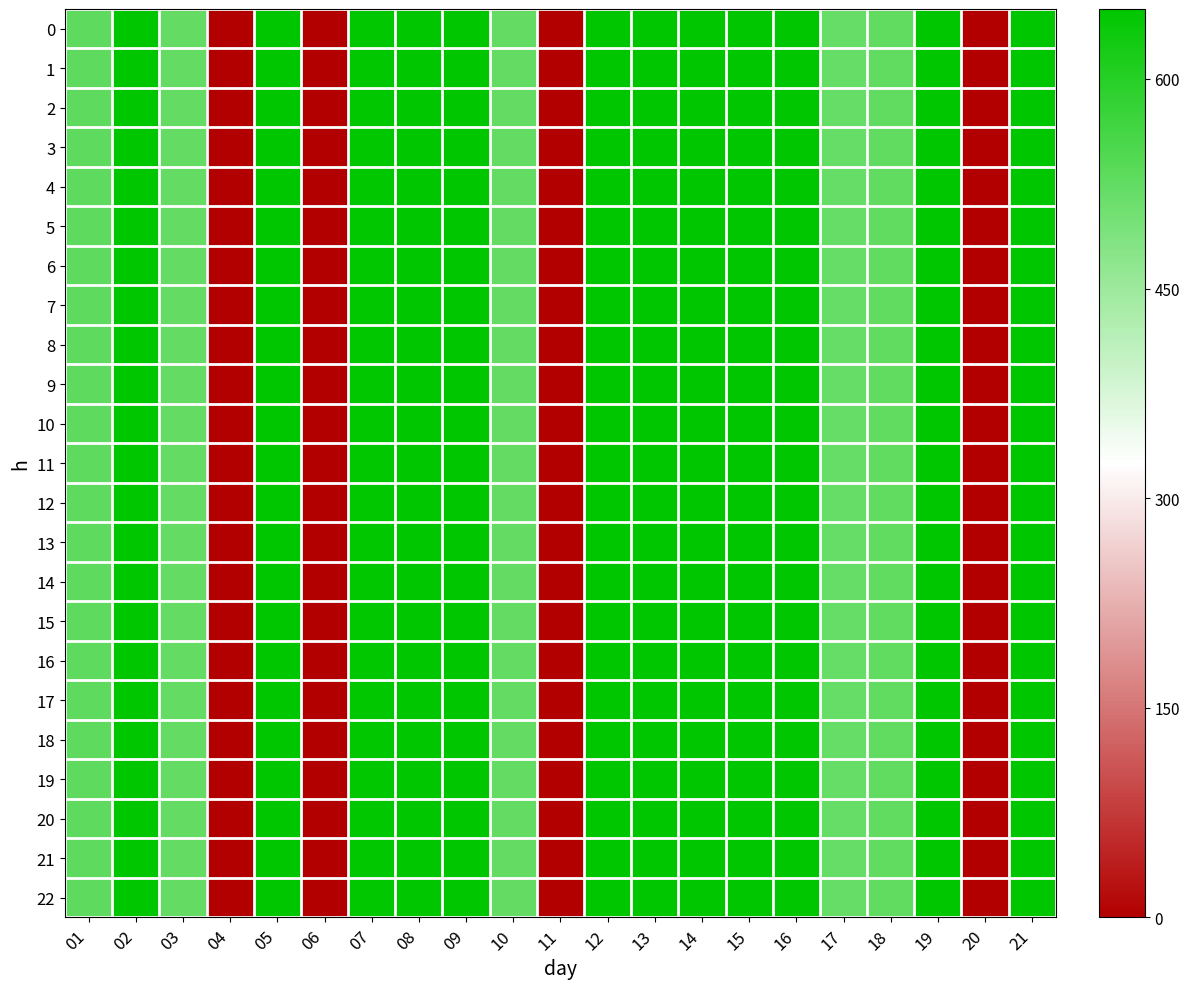

Reading left to right, transcribe all the data shown in this chart.

0: 01=528.4	02=648.1	03=521.5	04=0.0	05=648.7	06=0.0	07=646.9	08=650.0	09=649.4	10=521.5	11=0.0	12=649.4	13=650.0	14=648.7	15=648.1	16=649.4	17=518.4	18=523.4	19=648.1	20=0.0	21=650.0
1: 01=528.4	02=648.1	03=521.5	04=0.0	05=648.7	06=0.0	07=646.9	08=650.0	09=649.4	10=521.5	11=0.0	12=649.4	13=650.0	14=648.7	15=648.1	16=649.4	17=518.4	18=523.4	19=648.1	20=0.0	21=650.0
2: 01=528.4	02=648.1	03=521.5	04=0.0	05=648.7	06=0.0	07=646.9	08=650.0	09=649.4	10=521.5	11=0.0	12=649.4	13=650.0	14=648.7	15=648.1	16=649.4	17=518.4	18=523.4	19=648.1	20=0.0	21=650.0
3: 01=528.4	02=648.1	03=521.5	04=0.0	05=648.7	06=0.0	07=646.9	08=650.0	09=649.4	10=521.5	11=0.0	12=649.4	13=650.0	14=648.7	15=648.1	16=649.4	17=518.4	18=523.4	19=648.1	20=0.0	21=650.0
4: 01=528.4	02=648.1	03=521.5	04=0.0	05=648.7	06=0.0	07=646.9	08=650.0	09=649.4	10=521.5	11=0.0	12=649.4	13=650.0	14=648.7	15=648.1	16=649.4	17=518.4	18=523.4	19=648.1	20=0.0	21=650.0
5: 01=528.4	02=648.1	03=521.5	04=0.0	05=648.7	06=0.0	07=646.9	08=650.0	09=649.4	10=521.5	11=0.0	12=649.4	13=650.0	14=648.7	15=648.1	16=649.4	17=518.4	18=523.4	19=648.1	20=0.0	21=650.0
6: 01=528.4	02=648.1	03=521.5	04=0.0	05=648.7	06=0.0	07=646.9	08=650.0	09=649.4	10=521.5	11=0.0	12=649.4	13=650.0	14=648.7	15=648.1	16=649.4	17=518.4	18=523.4	19=648.1	20=0.0	21=650.0
7: 01=528.4	02=648.1	03=521.5	04=0.0	05=648.7	06=0.0	07=646.9	08=650.0	09=649.4	10=521.5	11=0.0	12=649.4	13=650.0	14=648.7	15=648.1	16=649.4	17=518.4	18=523.4	19=648.1	20=0.0	21=650.0
8: 01=528.4	02=648.1	03=521.5	04=0.0	05=648.7	06=0.0	07=646.9	08=650.0	09=649.4	10=521.5	11=0.0	12=649.4	13=650.0	14=648.7	15=648.1	16=649.4	17=518.4	18=523.4	19=648.1	20=0.0	21=650.0
9: 01=528.4	02=648.1	03=521.5	04=0.0	05=648.7	06=0.0	07=646.9	08=650.0	09=649.4	10=521.5	11=0.0	12=649.4	13=650.0	14=648.7	15=648.1	16=649.4	17=518.4	18=523.4	19=648.1	20=0.0	21=650.0
10: 01=528.4	02=648.1	03=521.5	04=0.0	05=648.7	06=0.0	07=646.9	08=650.0	09=649.4	10=521.5	11=0.0	12=649.4	13=650.0	14=648.7	15=648.1	16=649.4	17=518.4	18=523.4	19=648.1	20=0.0	21=650.0
11: 01=528.4	02=648.1	03=521.5	04=0.0	05=648.7	06=0.0	07=646.9	08=650.0	09=649.4	10=521.5	11=0.0	12=649.4	13=650.0	14=648.7	15=648.1	16=649.4	17=518.4	18=523.4	19=648.1	20=0.0	21=650.0
12: 01=528.4	02=648.1	03=521.5	04=0.0	05=648.7	06=0.0	07=646.9	08=650.0	09=649.4	10=521.5	11=0.0	12=649.4	13=650.0	14=648.7	15=648.1	16=649.4	17=518.4	18=523.4	19=648.1	20=0.0	21=650.0
13: 01=528.4	02=648.1	03=521.5	04=0.0	05=648.7	06=0.0	07=646.9	08=650.0	09=649.4	10=521.5	11=0.0	12=649.4	13=650.0	14=648.7	15=648.1	16=649.4	17=518.4	18=523.4	19=648.1	20=0.0	21=650.0
14: 01=528.4	02=648.1	03=521.5	04=0.0	05=648.7	06=0.0	07=646.9	08=650.0	09=649.4	10=521.5	11=0.0	12=649.4	13=650.0	14=648.7	15=648.1	16=649.4	17=518.4	18=523.4	19=648.1	20=0.0	21=650.0
15: 01=528.4	02=648.1	03=521.5	04=0.0	05=648.7	06=0.0	07=646.9	08=650.0	09=649.4	10=521.5	11=0.0	12=649.4	13=650.0	14=648.7	15=648.1	16=649.4	17=518.4	18=523.4	19=648.1	20=0.0	21=650.0
16: 01=528.4	02=648.1	03=521.5	04=0.0	05=648.7	06=0.0	07=646.9	08=650.0	09=649.4	10=521.5	11=0.0	12=649.4	13=650.0	14=648.7	15=648.1	16=649.4	17=518.4	18=523.4	19=648.1	20=0.0	21=650.0
17: 01=528.4	02=648.1	03=521.5	04=0.0	05=648.7	06=0.0	07=646.9	08=650.0	09=649.4	10=521.5	11=0.0	12=649.4	13=650.0	14=648.7	15=648.1	16=649.4	17=518.4	18=523.4	19=648.1	20=0.0	21=650.0
18: 01=528.4	02=648.1	03=521.5	04=0.0	05=648.7	06=0.0	07=646.9	08=650.0	09=649.4	10=521.5	11=0.0	12=649.4	13=650.0	14=648.7	15=648.1	16=649.4	17=518.4	18=523.4	19=648.1	20=0.0	21=650.0
19: 01=528.4	02=648.1	03=521.5	04=0.0	05=648.7	06=0.0	07=646.9	08=650.0	09=649.4	10=521.5	11=0.0	12=649.4	13=650.0	14=648.7	15=648.1	16=649.4	17=518.4	18=523.4	19=648.1	20=0.0	21=650.0
20: 01=528.4	02=648.1	03=521.5	04=0.0	05=648.7	06=0.0	07=646.9	08=650.0	09=649.4	10=521.5	11=0.0	12=649.4	13=650.0	14=648.7	15=648.1	16=649.4	17=518.4	18=523.4	19=648.1	20=0.0	21=650.0
21: 01=528.4	02=648.1	03=521.5	04=0.0	05=648.7	06=0.0	07=646.9	08=650.0	09=649.4	10=521.5	11=0.0	12=649.4	13=650.0	14=648.7	15=648.1	16=649.4	17=518.4	18=523.4	19=648.1	20=0.0	21=650.0
22: 01=528.4	02=648.1	03=521.5	04=0.0	05=648.7	06=0.0	07=646.9	08=650.0	09=649.4	10=521.5	11=0.0	12=649.4	13=650.0	14=648.7	15=648.1	16=649.4	17=518.4	18=523.4	19=648.1	20=0.0	21=650.0